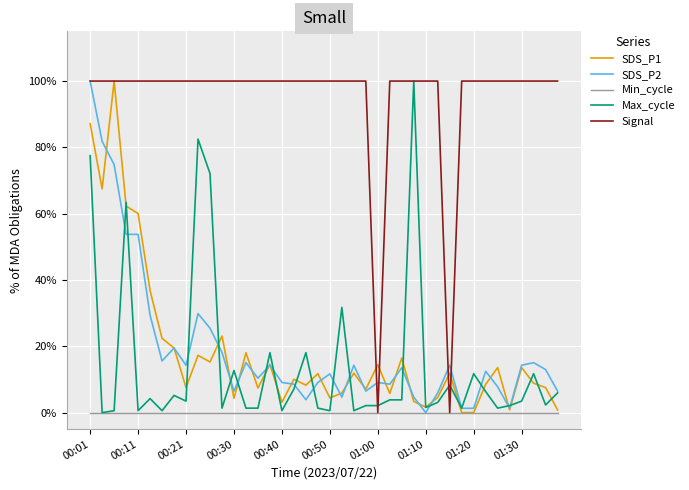

What is the maximum value shown in the chart?

1.0